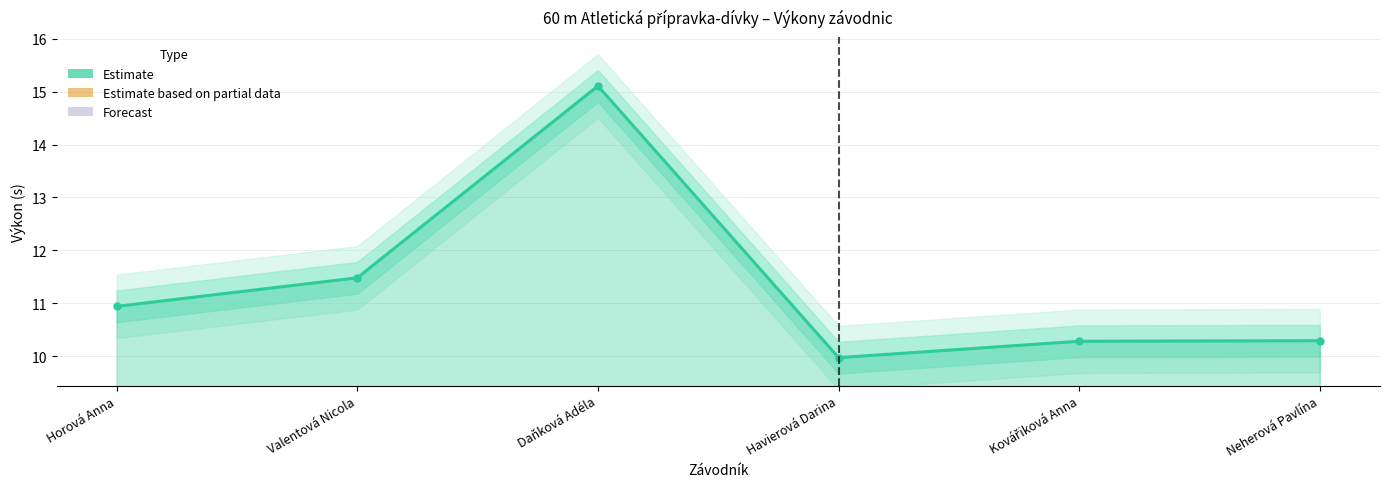

What is the label of the 2nd point from the right?

Kovářiková Anna